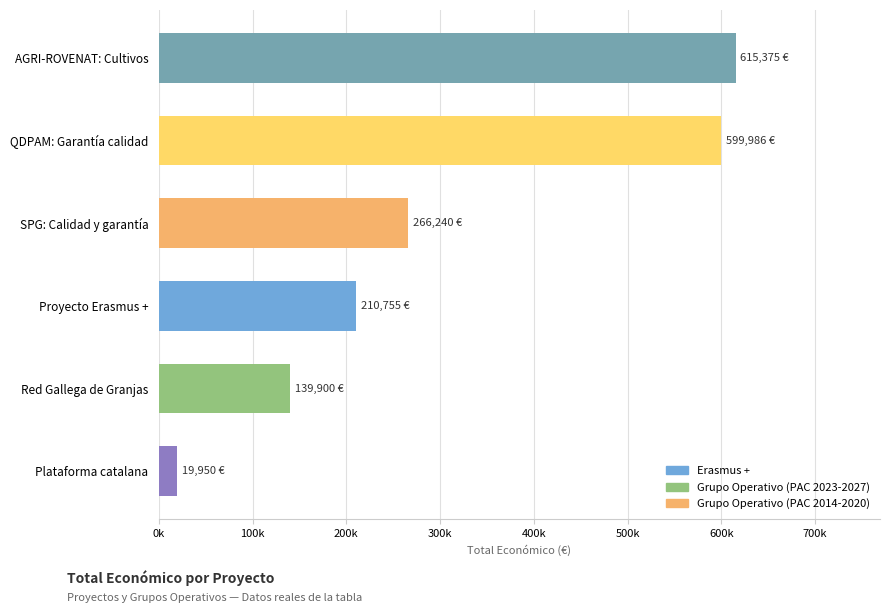

Are the bars grouped side by side (vs. stacked)?

No